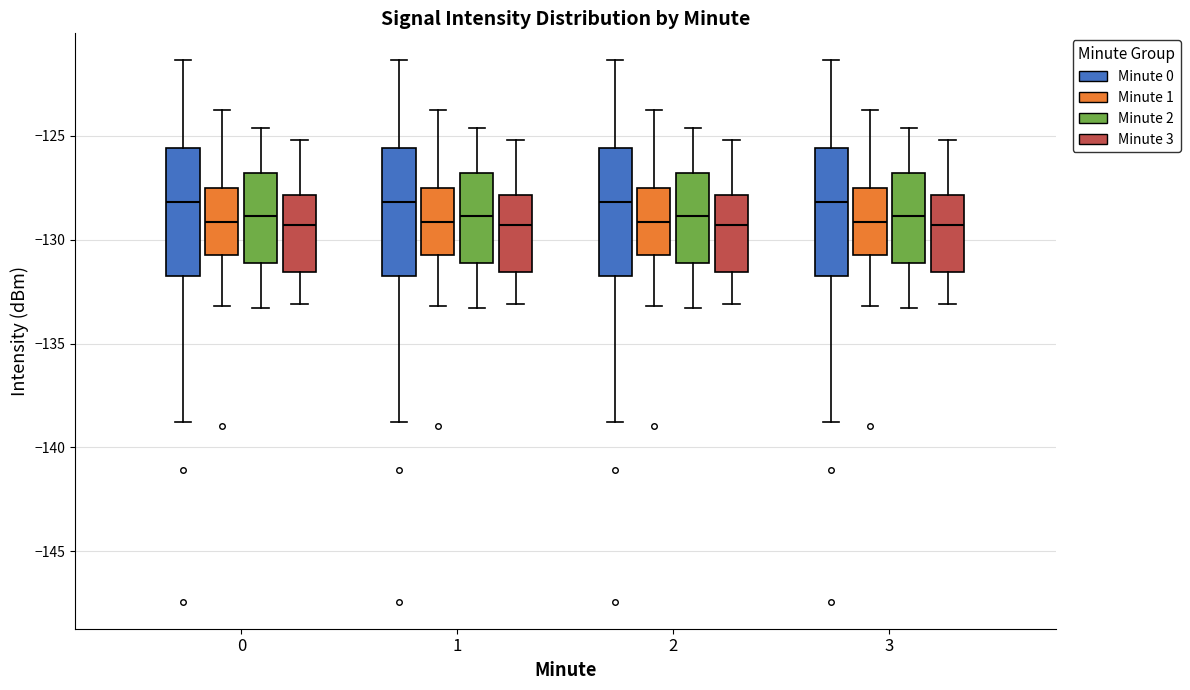

Reading left to right, transcribe this box plot: for each box, give where its median line is, the range the box spans, and where its two whiskers end, as read against the y-axis. The values are not printed on the chart, so give them approximately, as read against the axis.

0 (Minute 0): median -128.0, box -132.0 to -125.5, whiskers -139.0 to -121.5
0 (Minute 1): median -129.0, box -130.5 to -127.5, whiskers -133.0 to -124.0
0 (Minute 2): median -129.0, box -131.0 to -127.0, whiskers -133.5 to -124.5
0 (Minute 3): median -129.5, box -131.5 to -128.0, whiskers -133.0 to -125.0
1 (Minute 0): median -128.0, box -132.0 to -125.5, whiskers -139.0 to -121.5
1 (Minute 1): median -129.0, box -130.5 to -127.5, whiskers -133.0 to -124.0
1 (Minute 2): median -129.0, box -131.0 to -127.0, whiskers -133.5 to -124.5
1 (Minute 3): median -129.5, box -131.5 to -128.0, whiskers -133.0 to -125.0
2 (Minute 0): median -128.0, box -132.0 to -125.5, whiskers -139.0 to -121.5
2 (Minute 1): median -129.0, box -130.5 to -127.5, whiskers -133.0 to -124.0
2 (Minute 2): median -129.0, box -131.0 to -127.0, whiskers -133.5 to -124.5
2 (Minute 3): median -129.5, box -131.5 to -128.0, whiskers -133.0 to -125.0
3 (Minute 0): median -128.0, box -132.0 to -125.5, whiskers -139.0 to -121.5
3 (Minute 1): median -129.0, box -130.5 to -127.5, whiskers -133.0 to -124.0
3 (Minute 2): median -129.0, box -131.0 to -127.0, whiskers -133.5 to -124.5
3 (Minute 3): median -129.5, box -131.5 to -128.0, whiskers -133.0 to -125.0